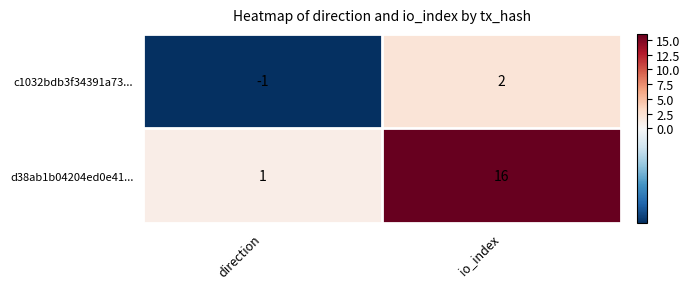

What is the difference between the maximum and minimum values in the c1032bdb3f34391a73... series?

3